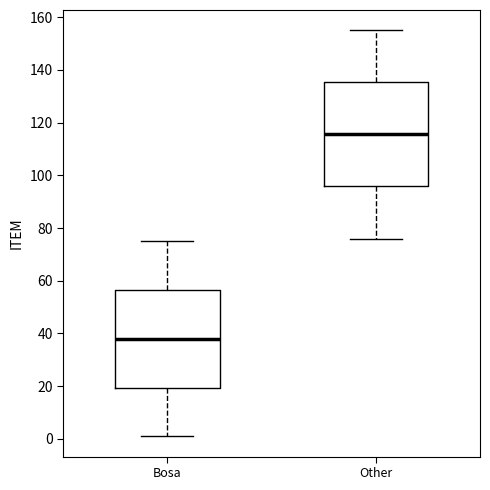

Reading left to right, transcribe this box plot: for each box, give where its median line is, the range the box spans, and where its two whiskers end, as read against the y-axis. The values are not printed on the chart, so give them approximately, as read against the axis.

Bosa: median 38, box 20 to 56, whiskers 2 to 76
Other: median 116, box 96 to 136, whiskers 76 to 156